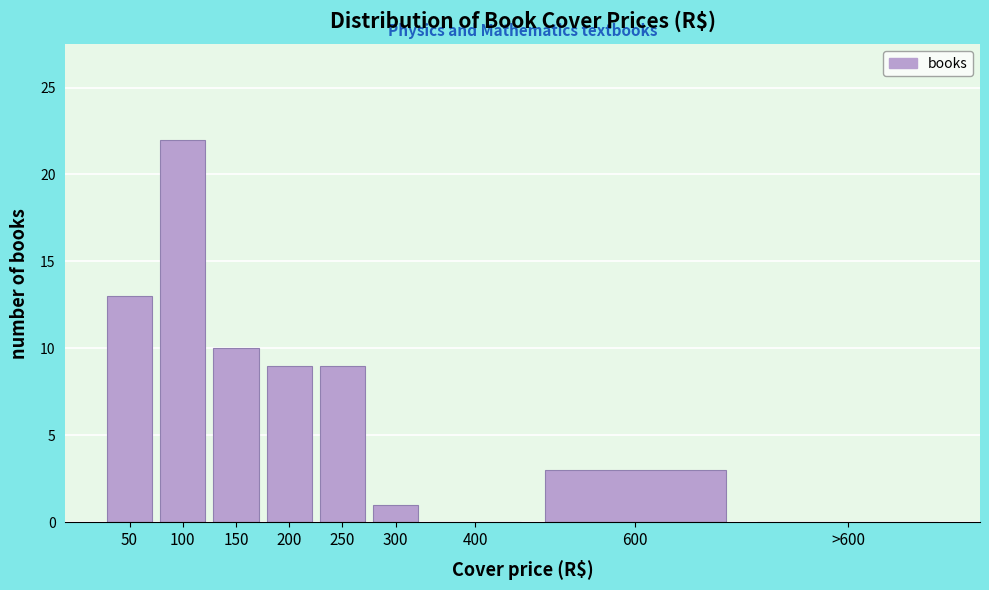

Reading left to right, transcribe all the data shown in this chart.

50=13	100=22	150=10	200=9	250=9	300=1	400=0	600=3	>600=0